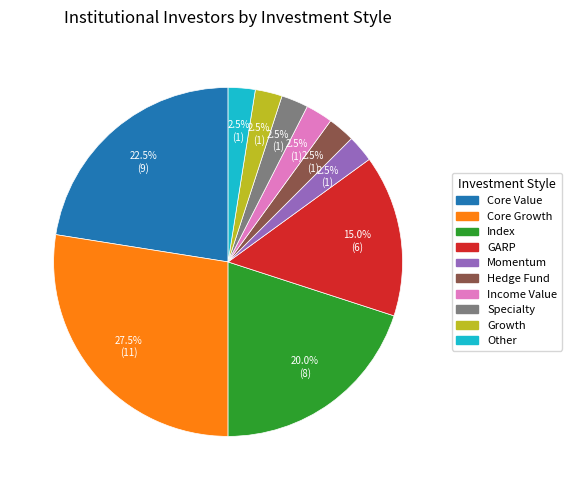

Combined, what portion of the pie is Growth and Specialty?

5.0%